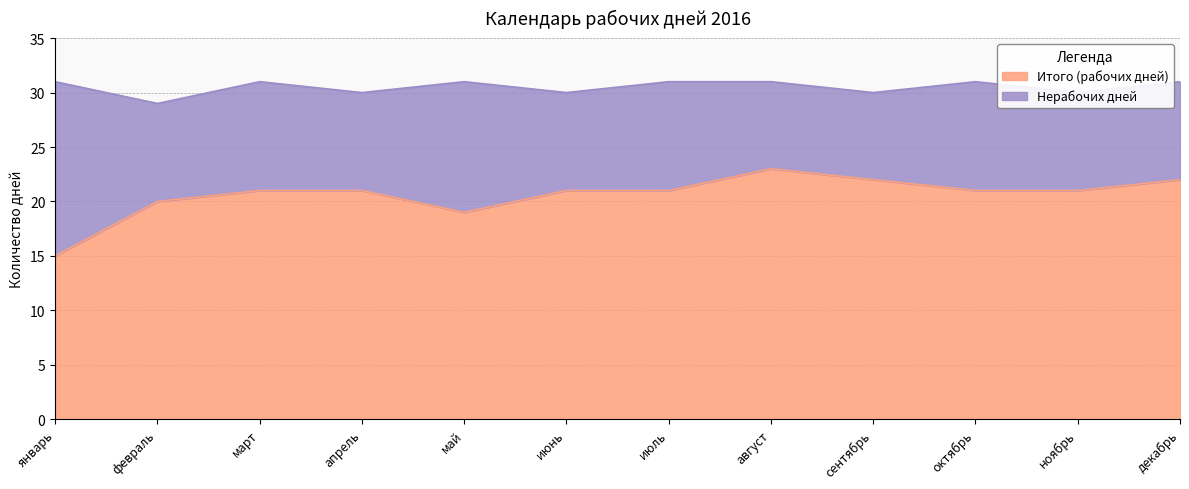

What is the change in value from июнь to август?

+2